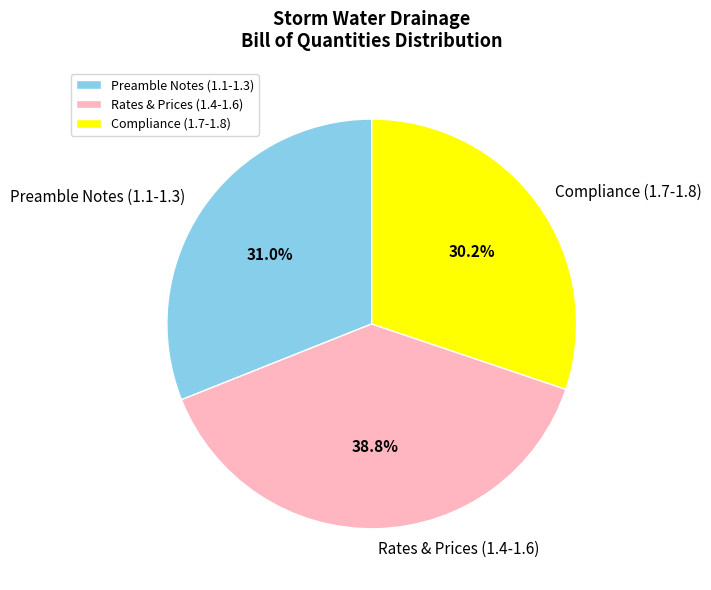

What is the smallest slice in the pie chart?

Compliance (1.7-1.8)